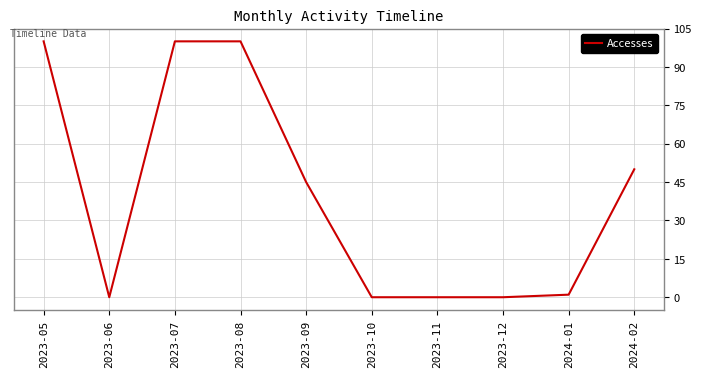

The chart shows a value of 50 at 2024-02. True or false?

True